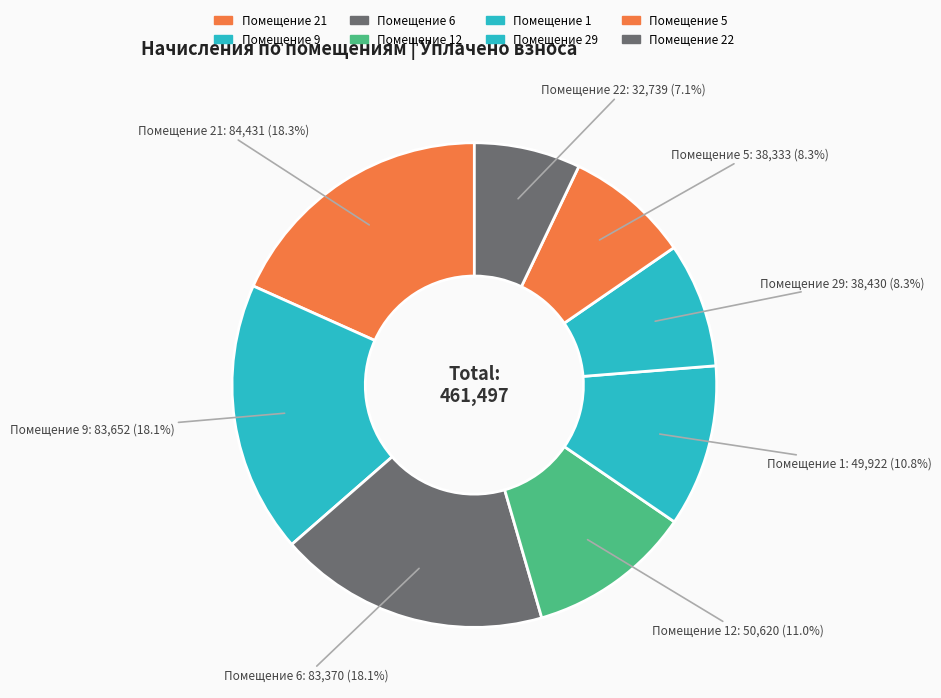

Is there a majority slice in this chart?

No